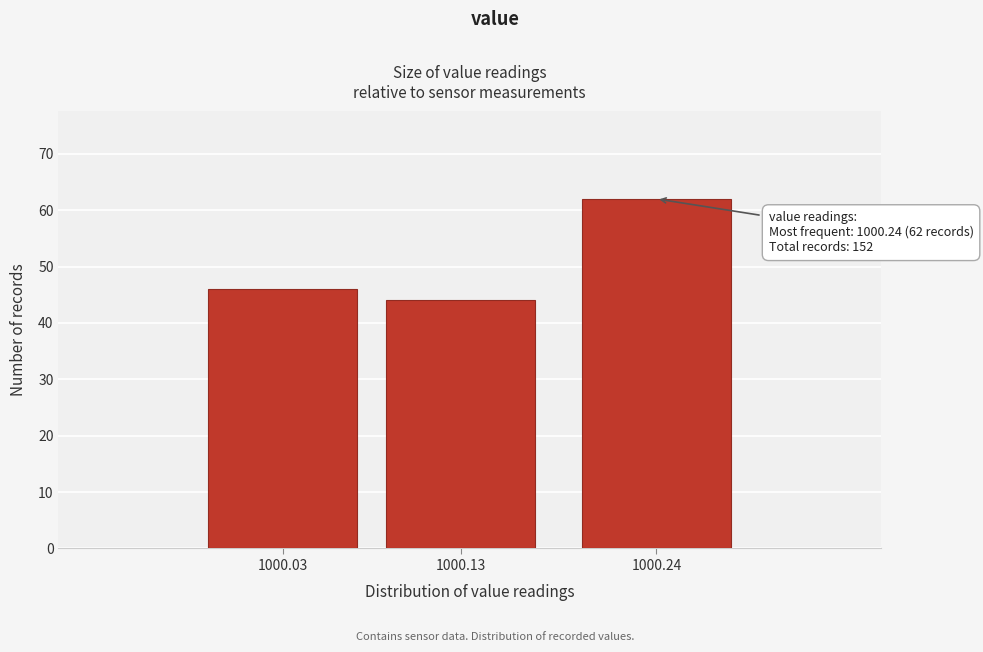

Reading right to left, list all the values displayed in this chart.

62	44	46